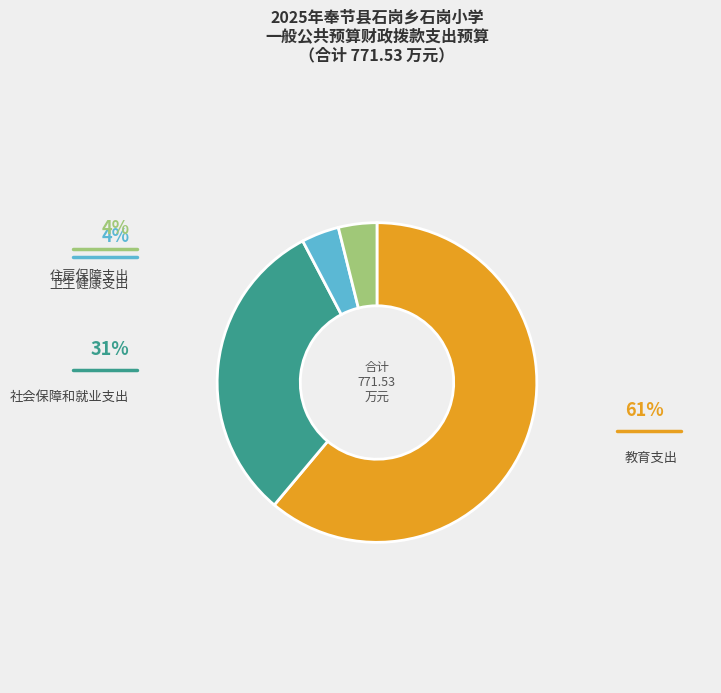

Count the number of slices in the pie.

4